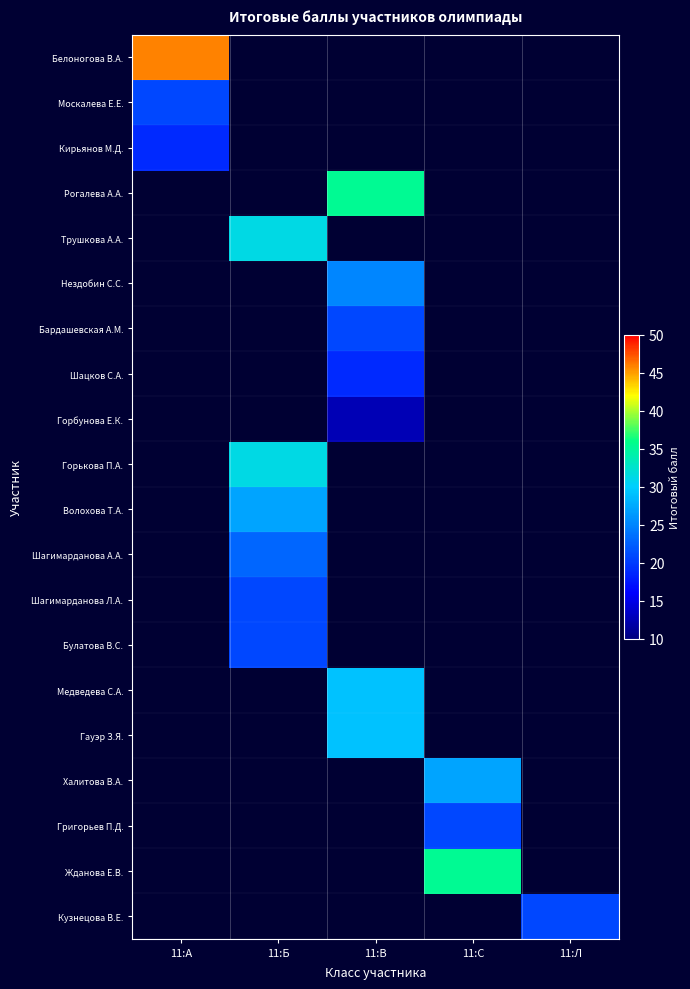

Which has a higher value, 11:С or 11:Л?

11:Л